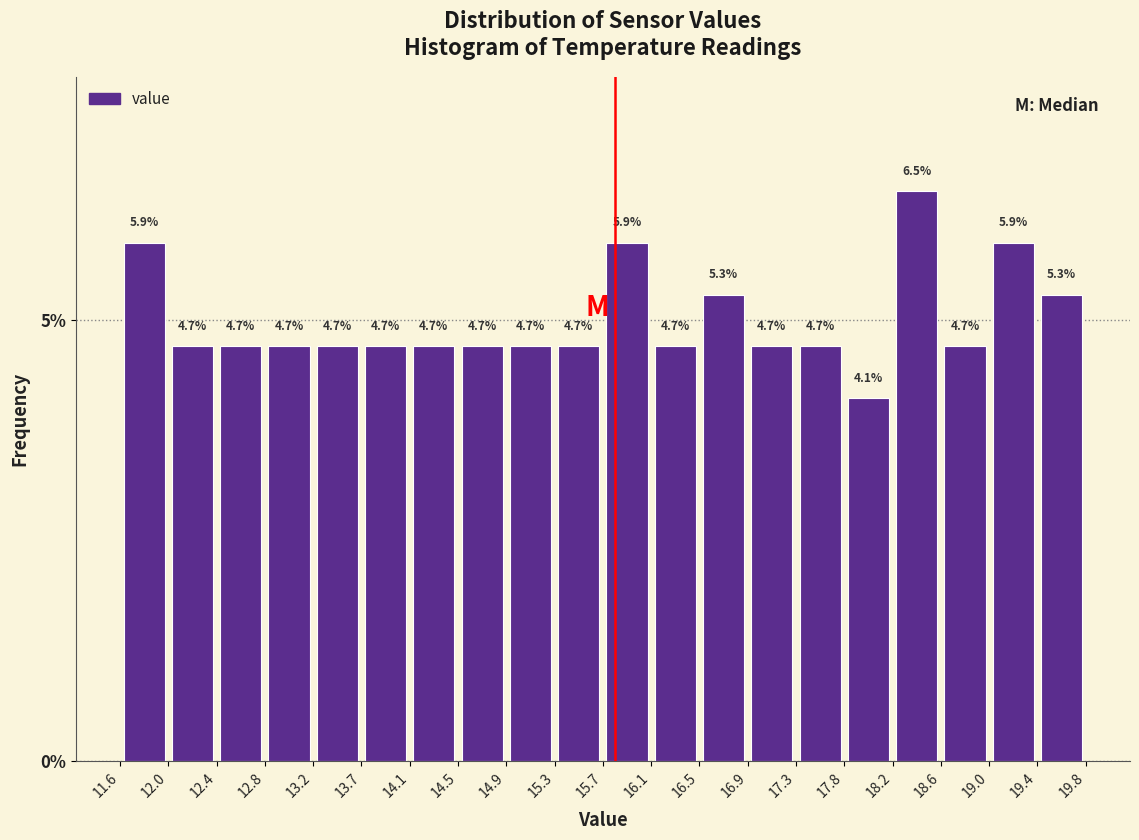

How tall is the bar that spans 12.4 to 12.8 on the x-axis?

4.7